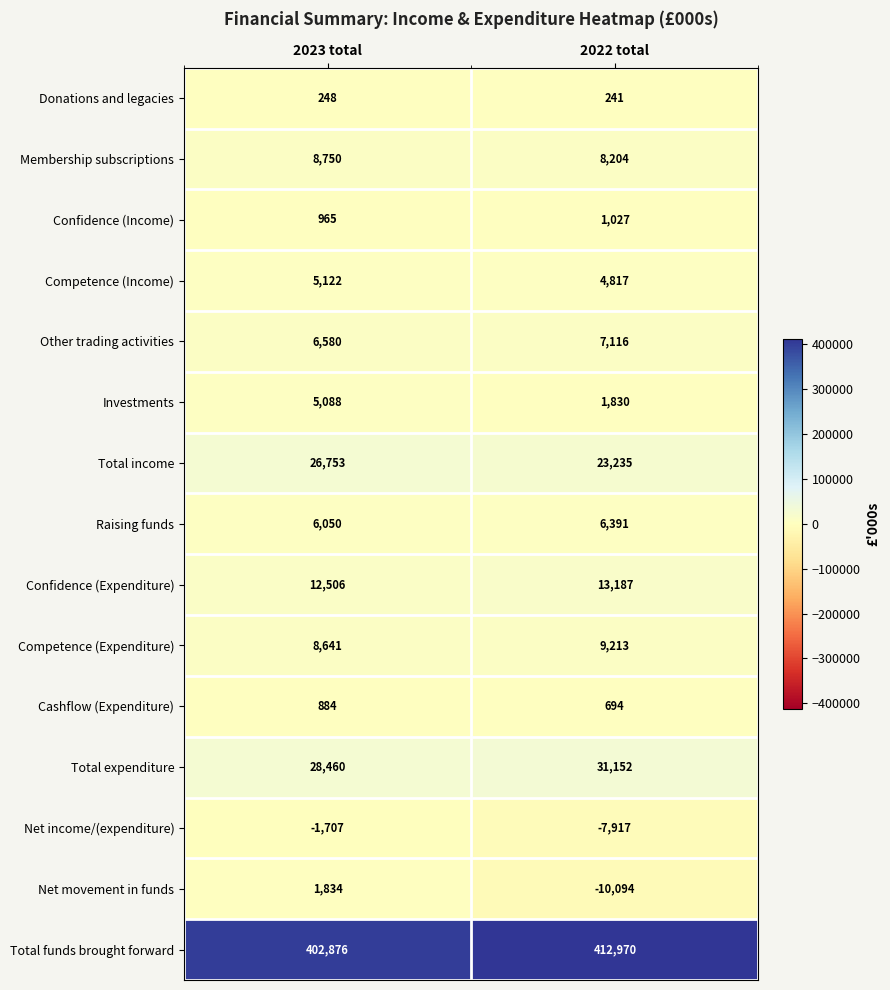

Which label corresponds to the smallest value in the chart?

2022 total